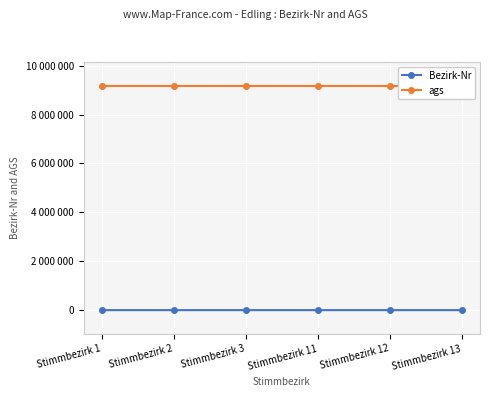

Between Stimmbezirk 2 and Stimmbezirk 3, which series saw the biggest shift?

Bezirk-Nr